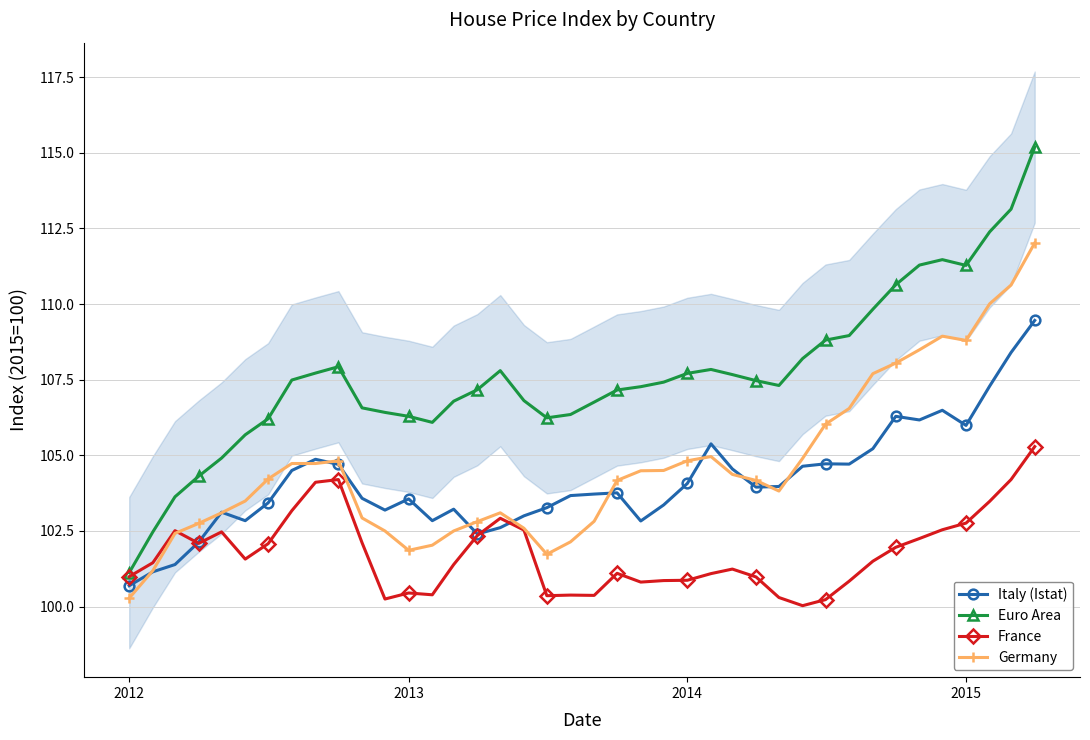

What is the highest value of the Euro Area series?

115.2